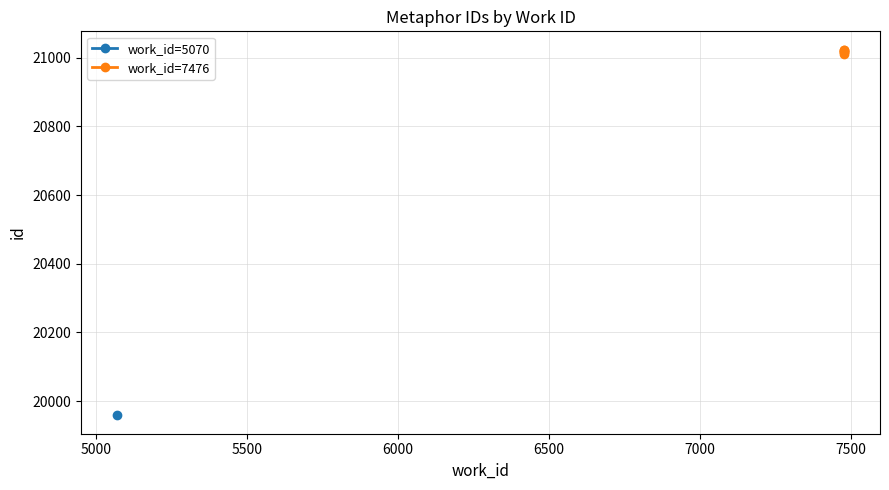

Is it true that the value at 5000 is 8426?

False